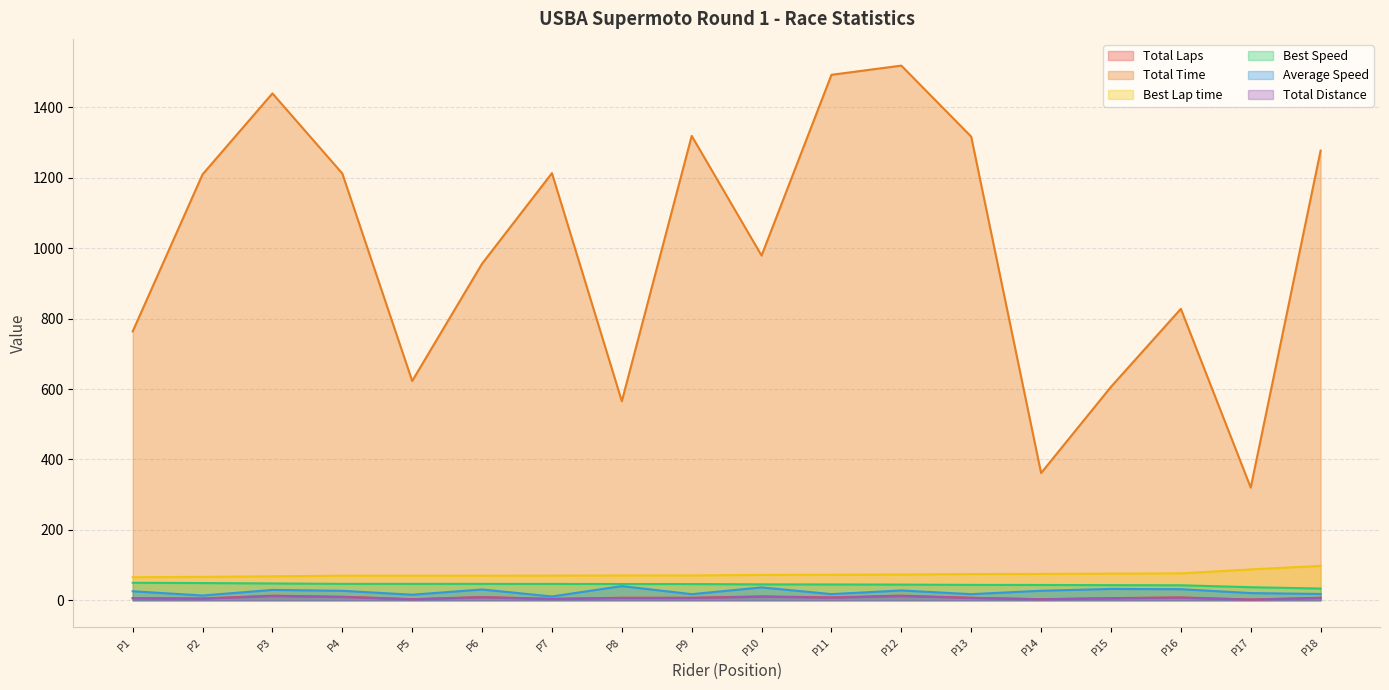

True or false: Best Speed and Total Laps intersect in this chart.

False